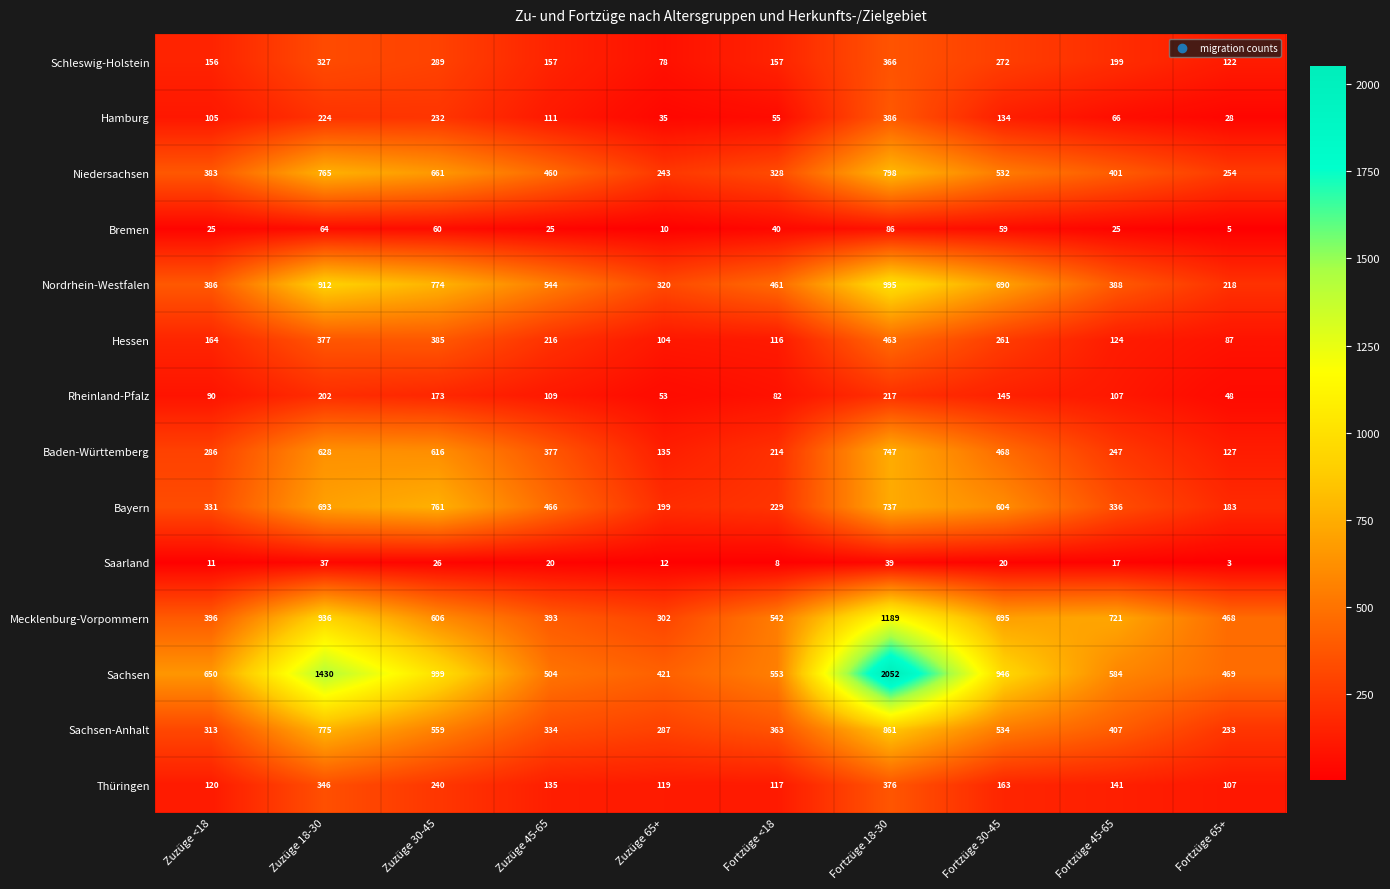

At how many categories does at least one series exceed 1666?

1